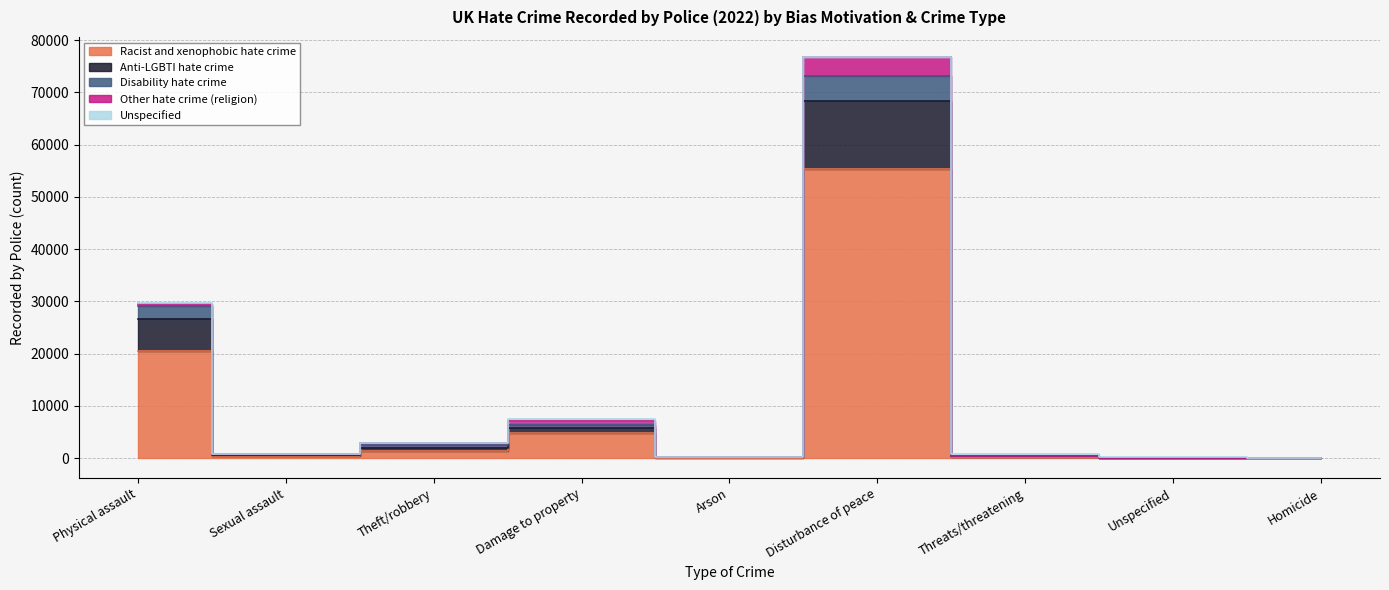

Is the value of Disability hate crime at Sexual assault greater than the value of Anti-LGBTI hate crime at Theft/robbery?

No